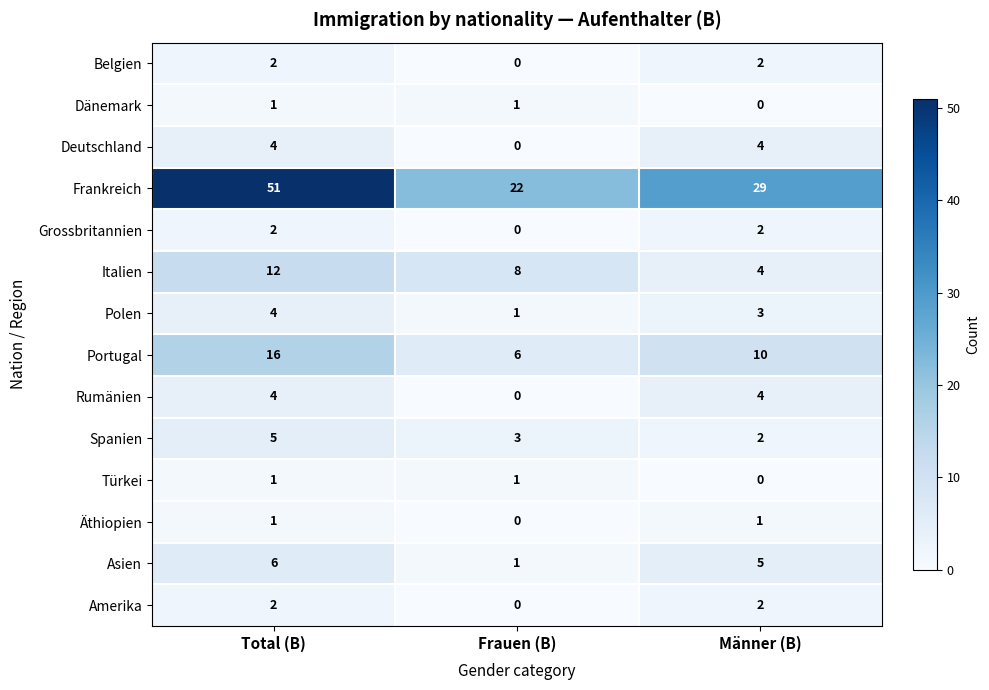

True or false: Türkei has a value of 0 at Frauen (B).

False